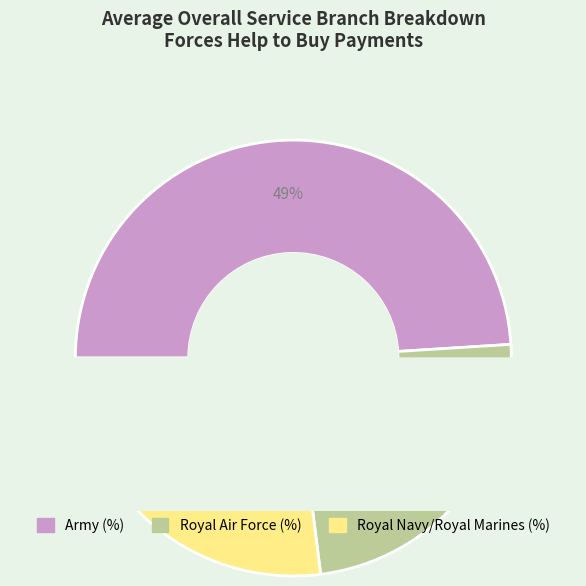

Does any single category account for the majority?

No